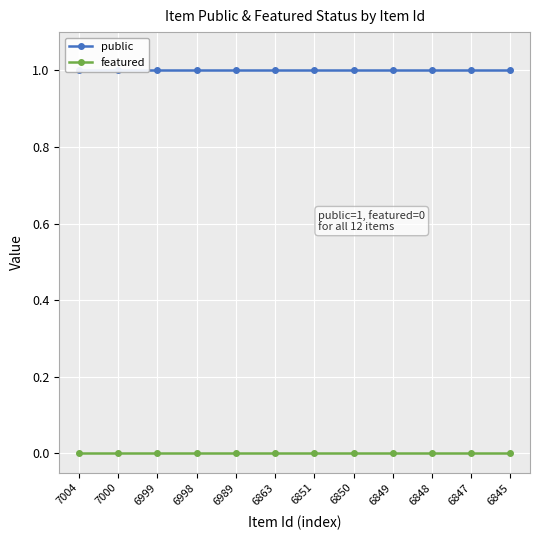

At which label does featured reach its minimum?

7004